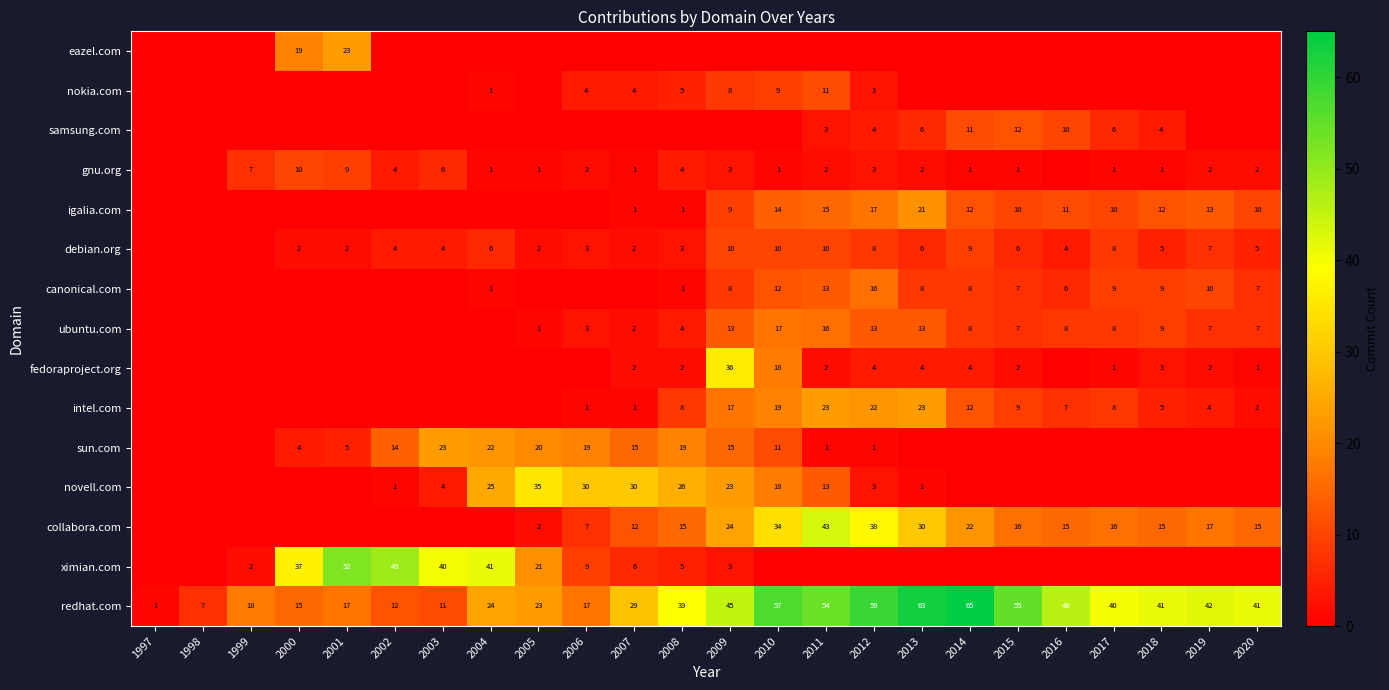

What is the sum of the collabora.com values at 2017 and 2007?

28